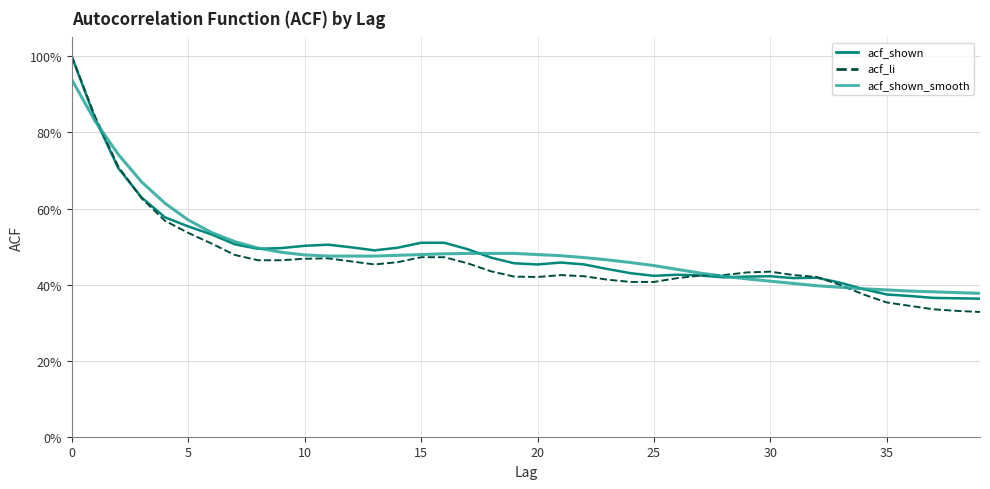

Which category has the lowest value across all series?

39